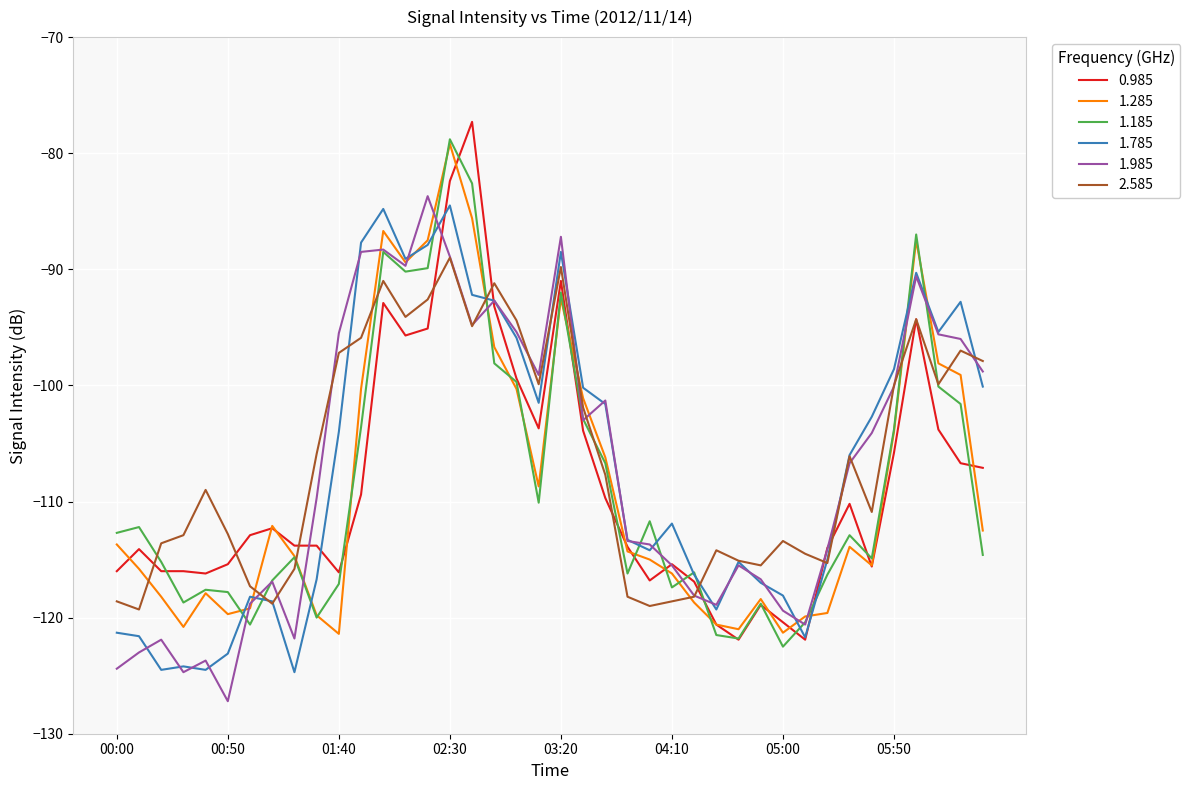

What is the maximum value for 1.285?

-79.2